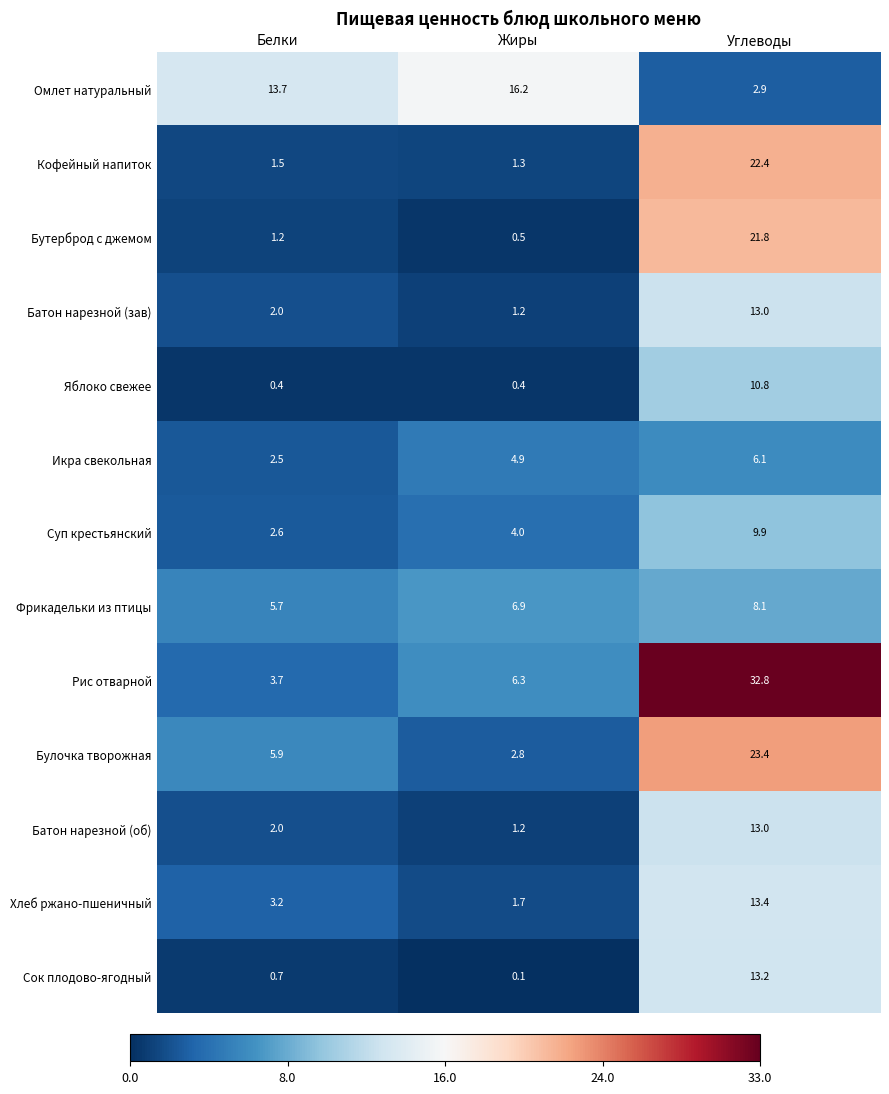

At how many categories does at least one series exceed 0?

3